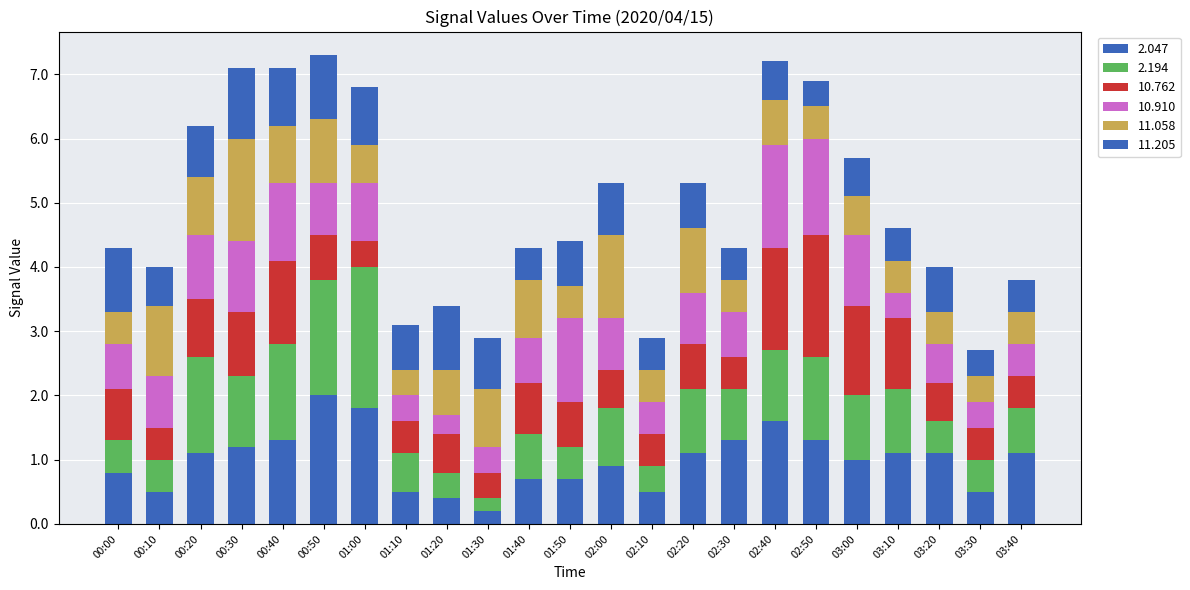

How many bars are there in total?

23